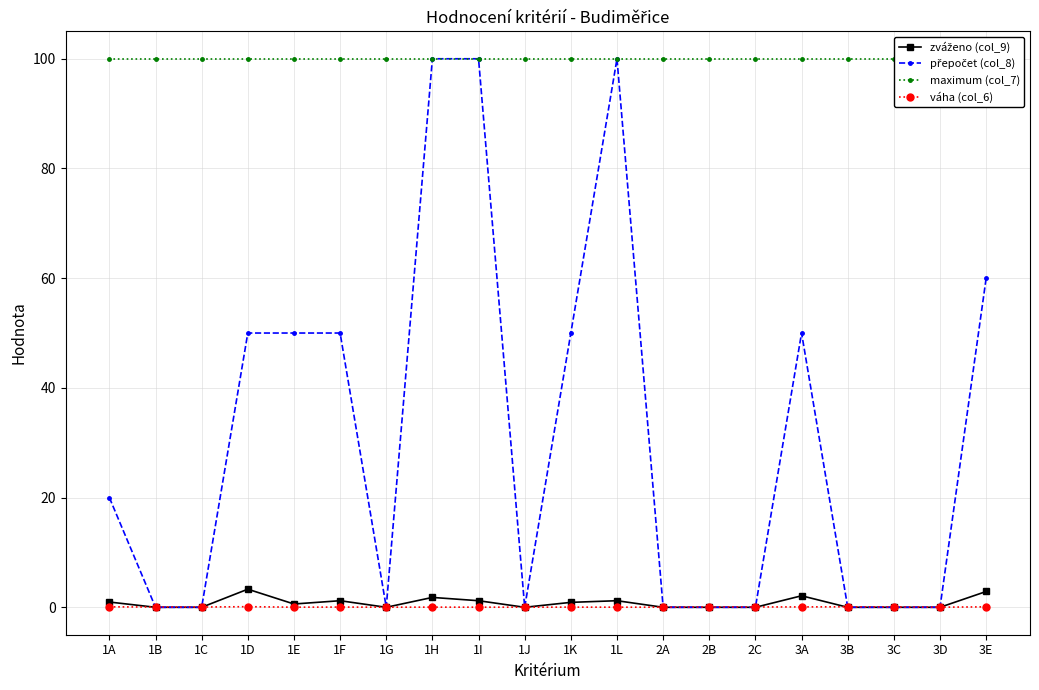

Which series changed the most between 1B and 3C?

váha (col_6)